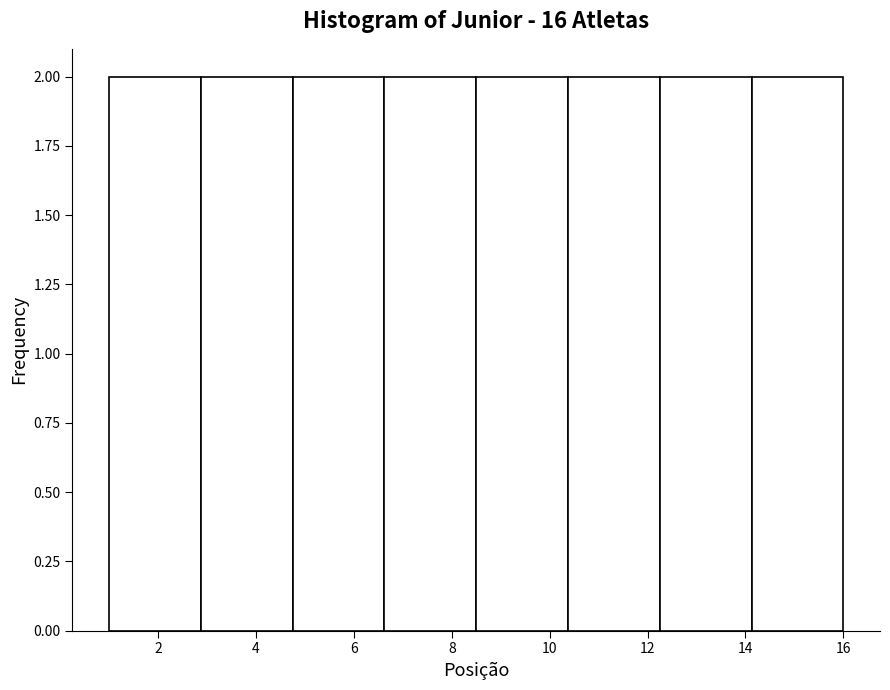

Reading left to right, list every bar in this chart as the range it spans on the x-axis followed by its height. Neither the bar edges nor the heights are printed on the chart, so give them approximately, as read against the axes.

1.0 to 2.8: 2
2.8 to 4.8: 2
4.8 to 6.6: 2
6.6 to 8.6: 2
8.6 to 10.4: 2
10.4 to 12.2: 2
12.2 to 14.2: 2
14.2 to 16.0: 2